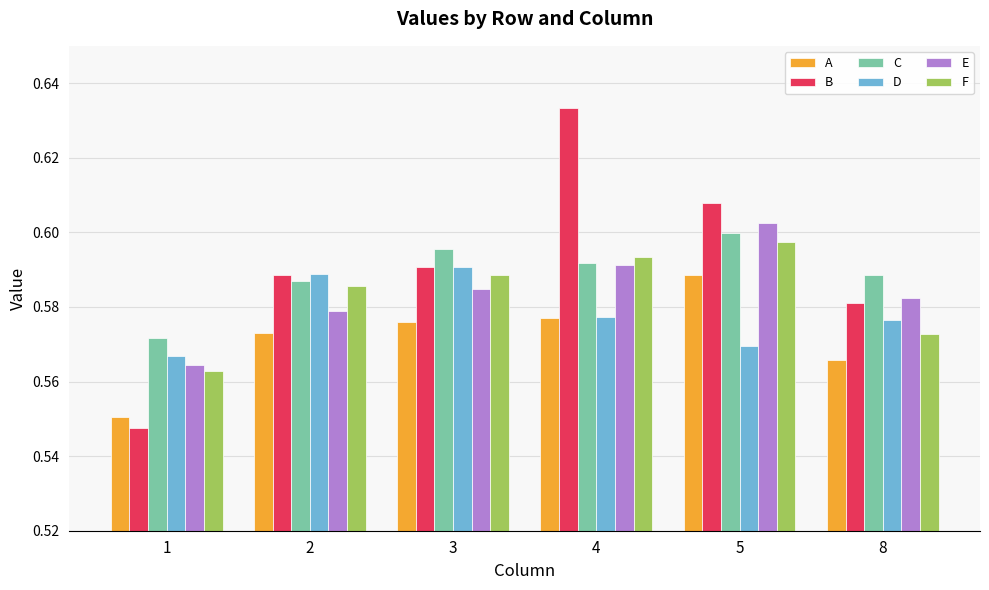

At how many categories does at least one series exceed 0?

6